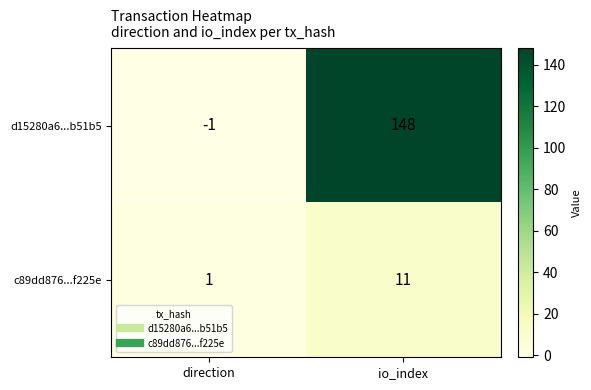

How many positive values does the d15280a6...b51b5 series have?

1